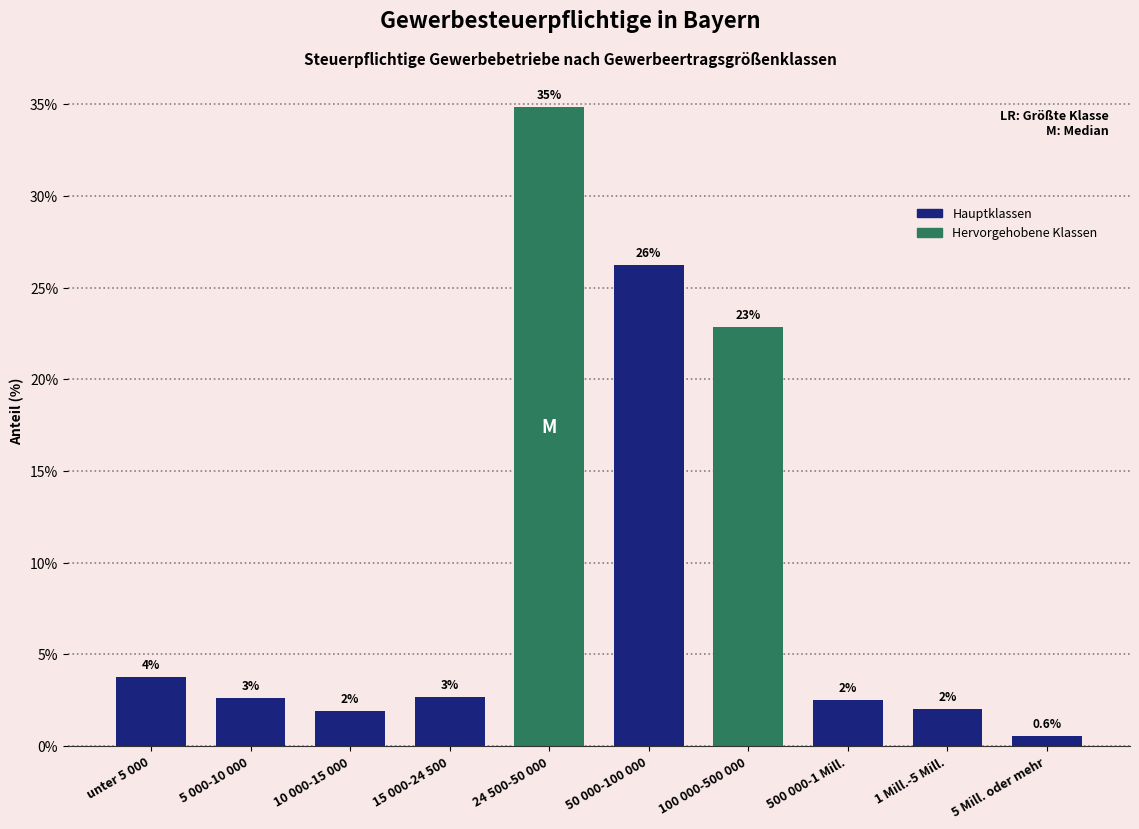

Which category has the lowest value across all series?

5 Mill. oder mehr